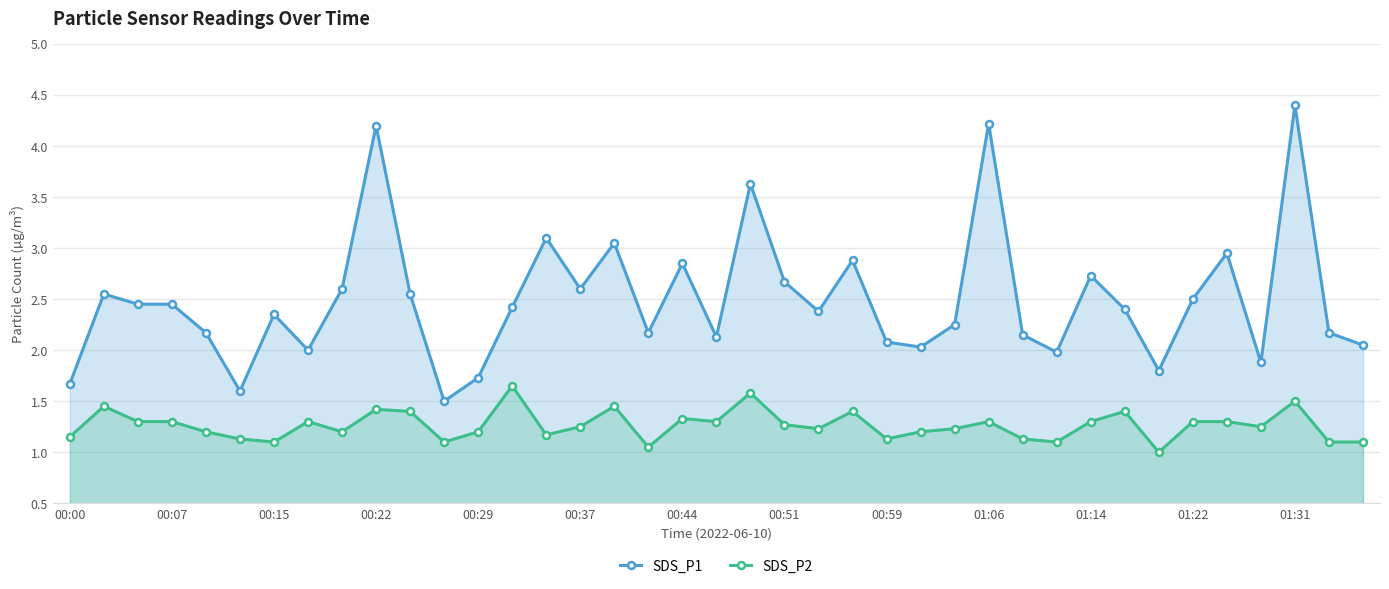

How many values in the SDS_P1 series are below 2?

7